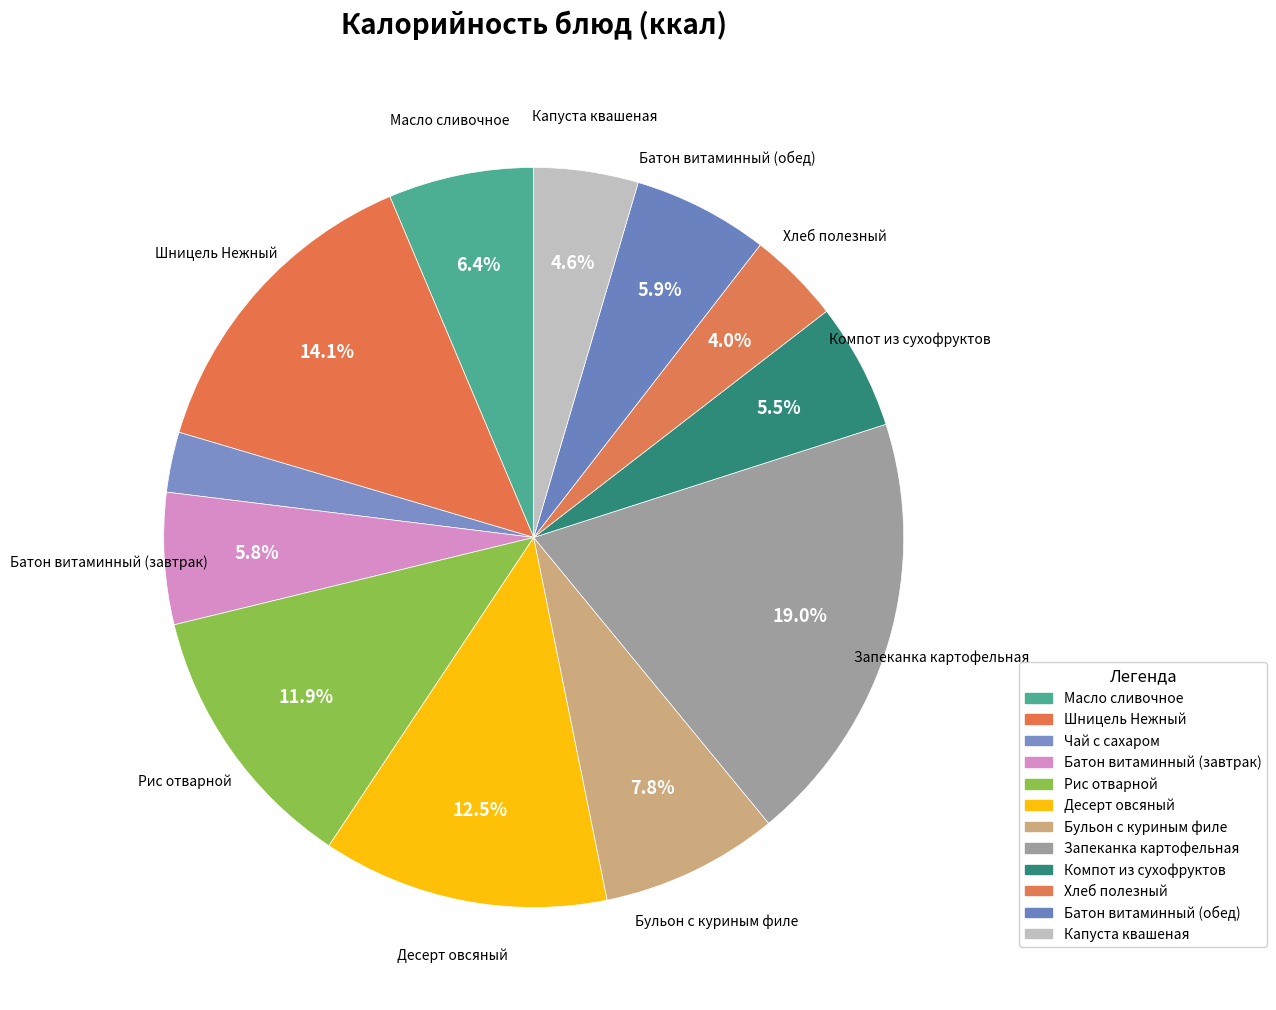

What percentage is the Хлеб полезный slice, to the nearest percent?

4%